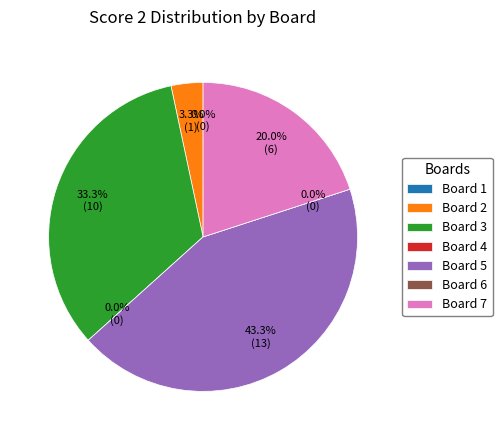

Which category has the smallest portion of the pie?

Board 1